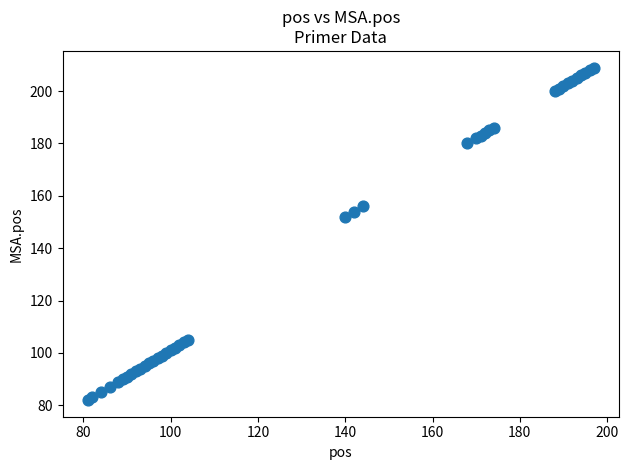

What Y value in the scatter plot is closest to 145?

152